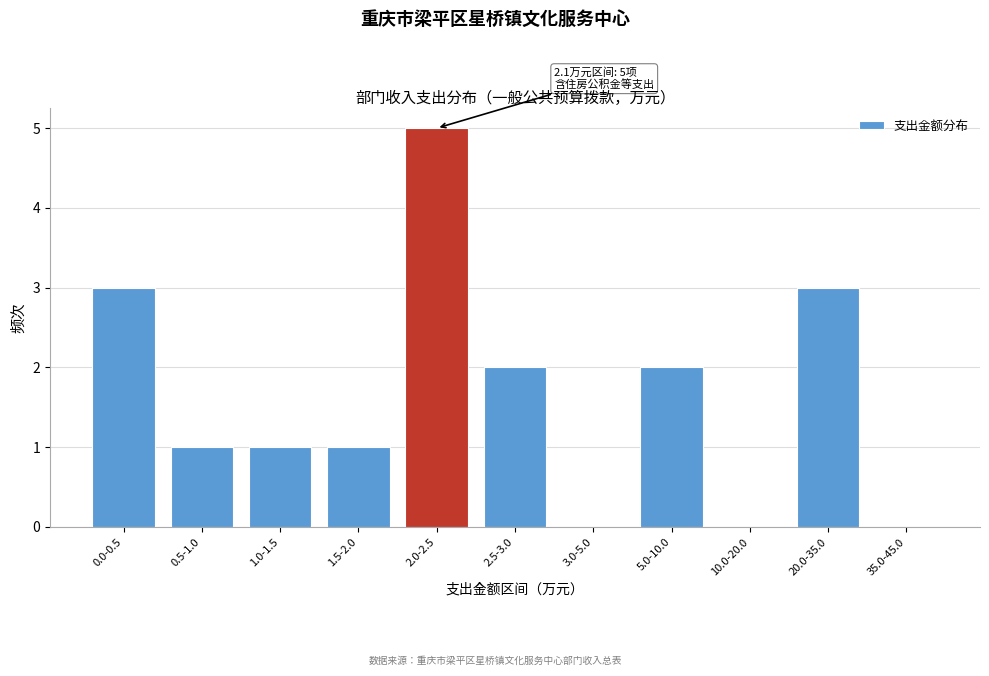

Reading left to right, transcribe all the data shown in this chart.

0.0-0.5=3	0.5-1.0=1	1.0-1.5=1	1.5-2.0=1	2.0-2.5=5	2.5-3.0=2	3.0-5.0=0	5.0-10.0=2	10.0-20.0=0	20.0-35.0=3	35.0-45.0=0